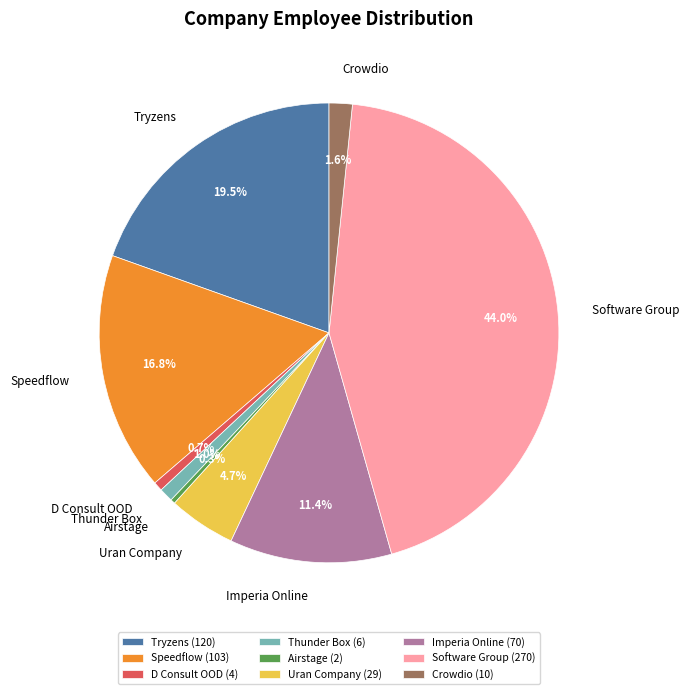

True or false: Speedflow accounts for 31% of the total.

False